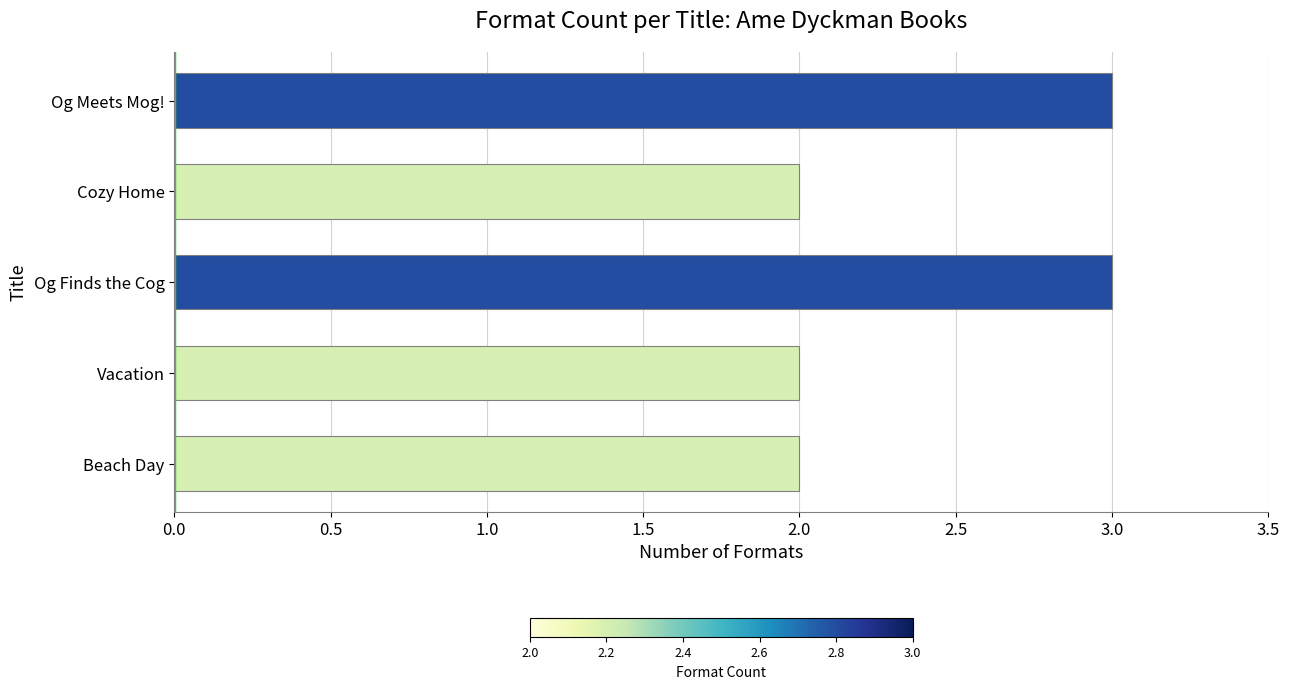

Does the chart contain stacked bars?

No